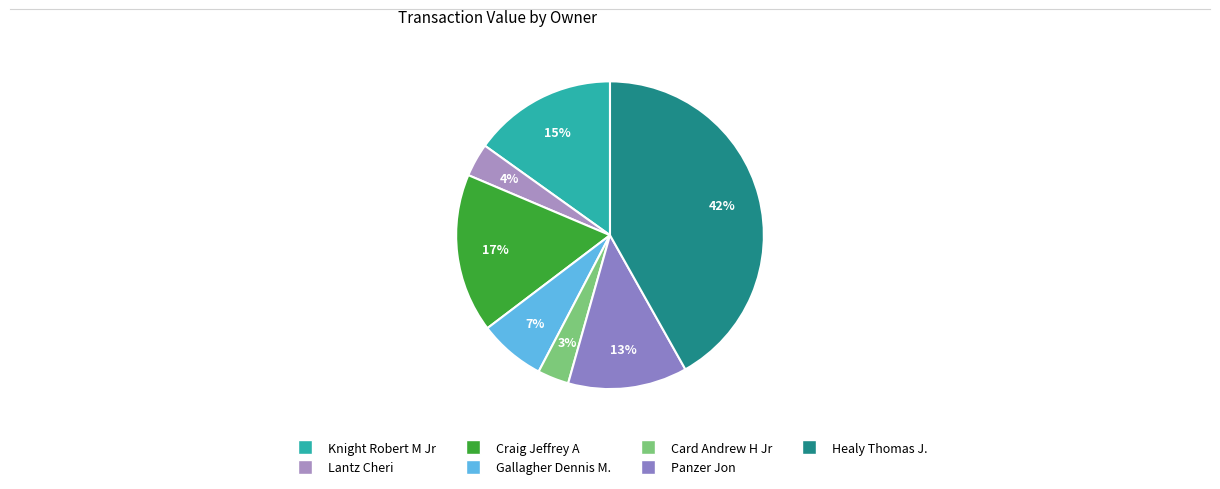

Does Healy Thomas J. account for over 50% of the chart?

No